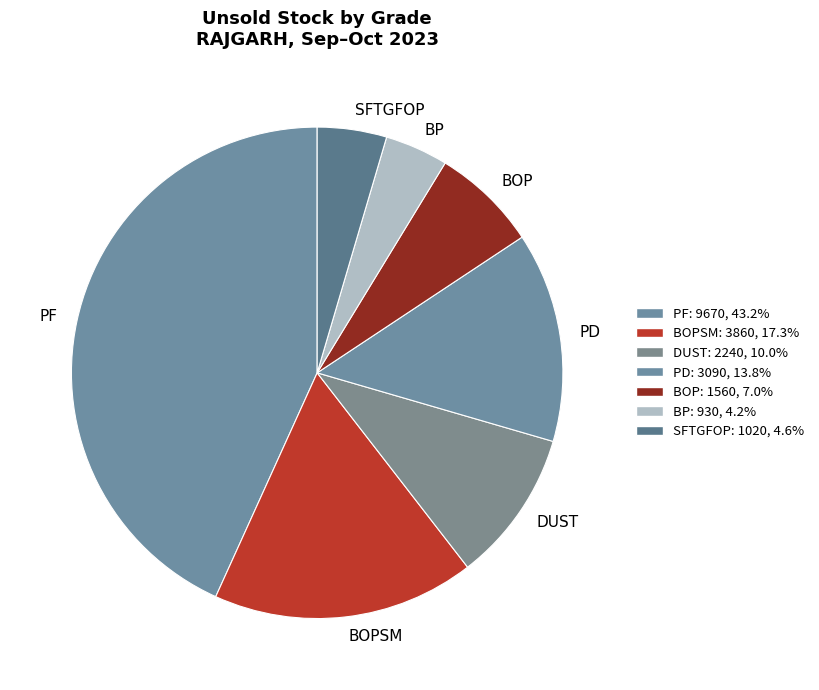

Which category has the biggest portion of the pie?

PF